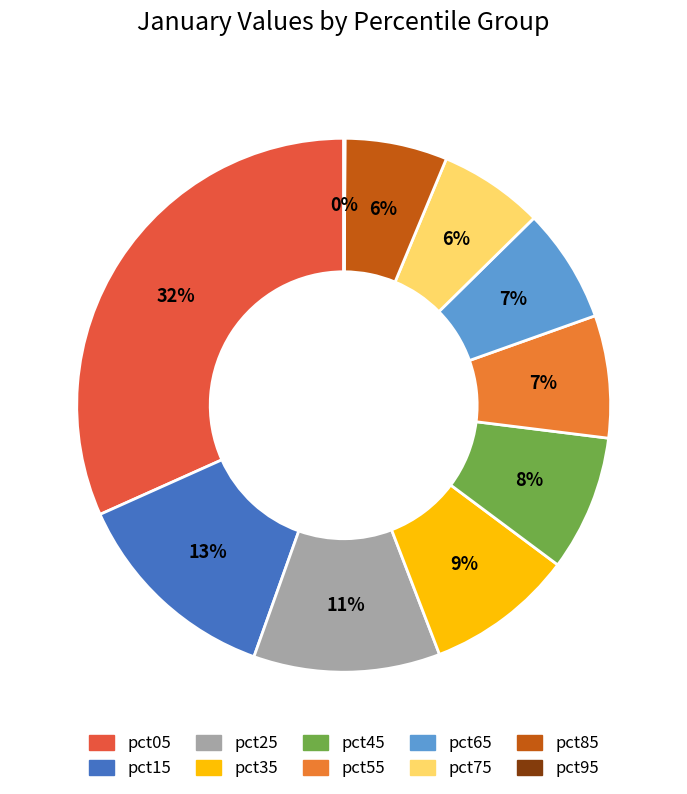

What is the largest slice in the pie chart?

pct05